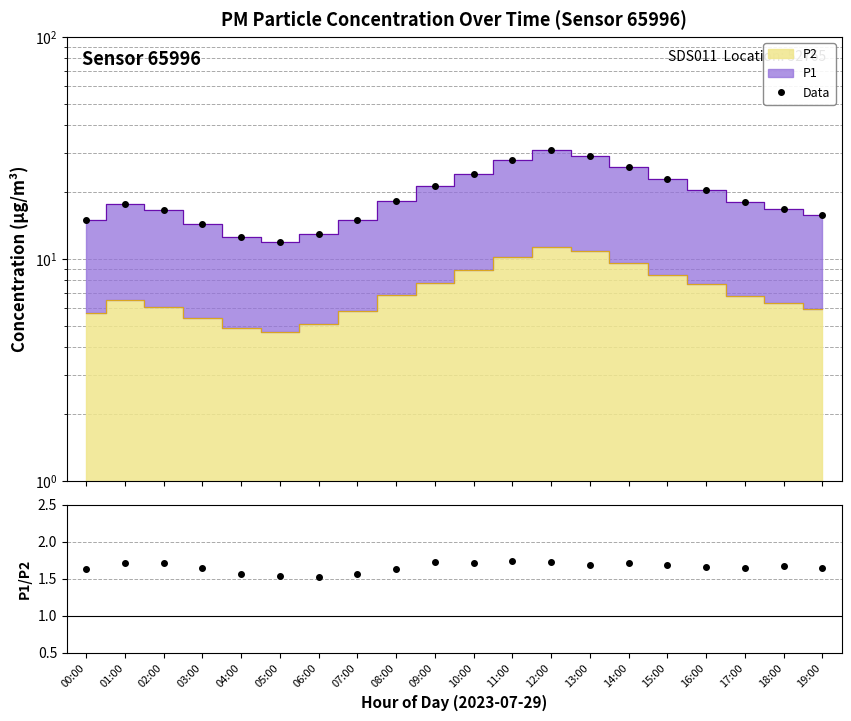

How many interior local valleys does the P1/P2 series have?

4